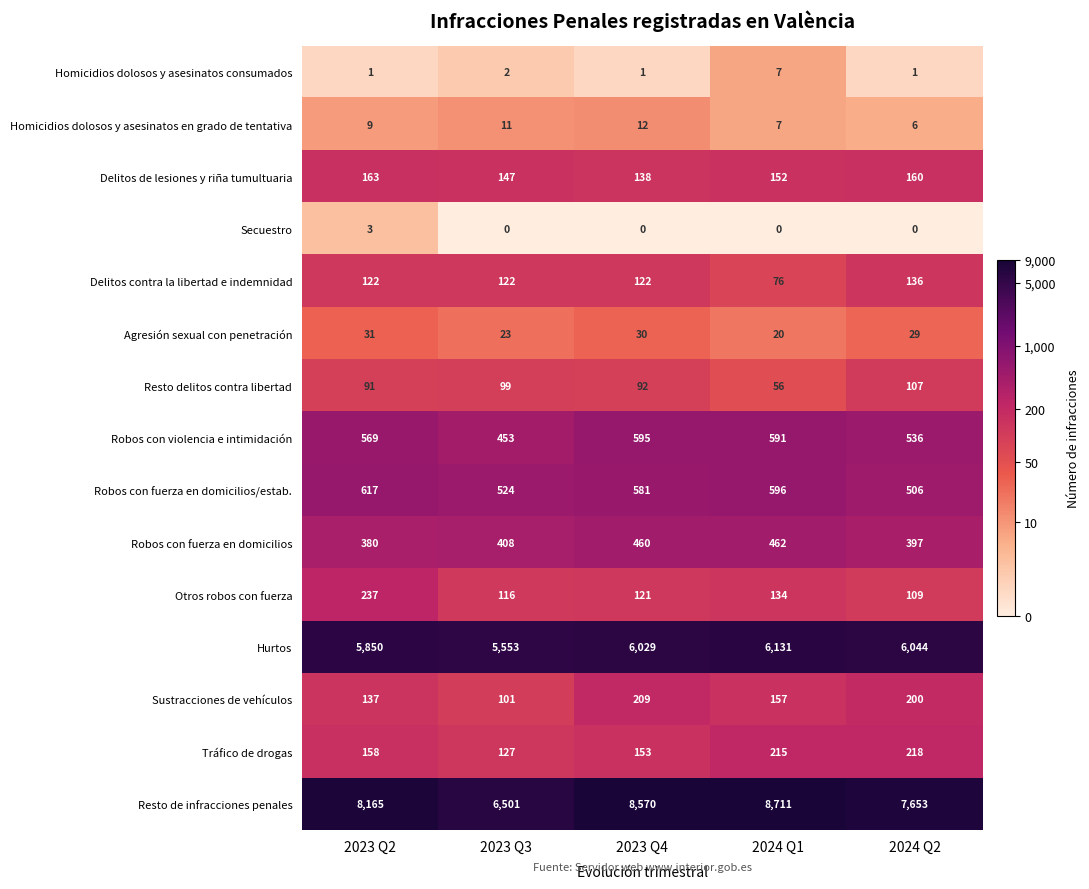

Which label corresponds to the largest value in the chart?

2024 Q1